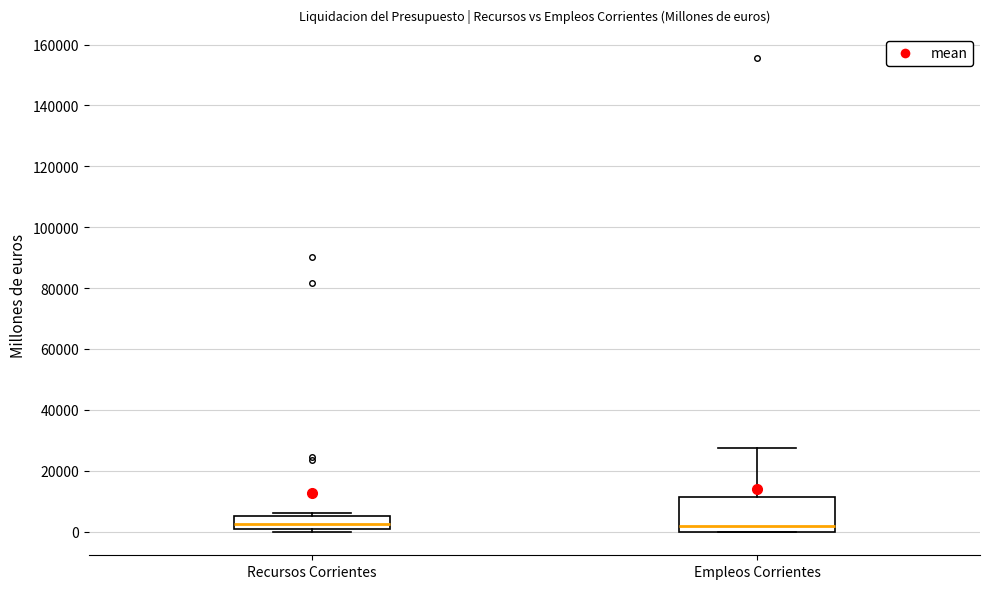

Comparing the boxes themselves (not the whiskers), which one is the tallest?

Empleos Corrientes